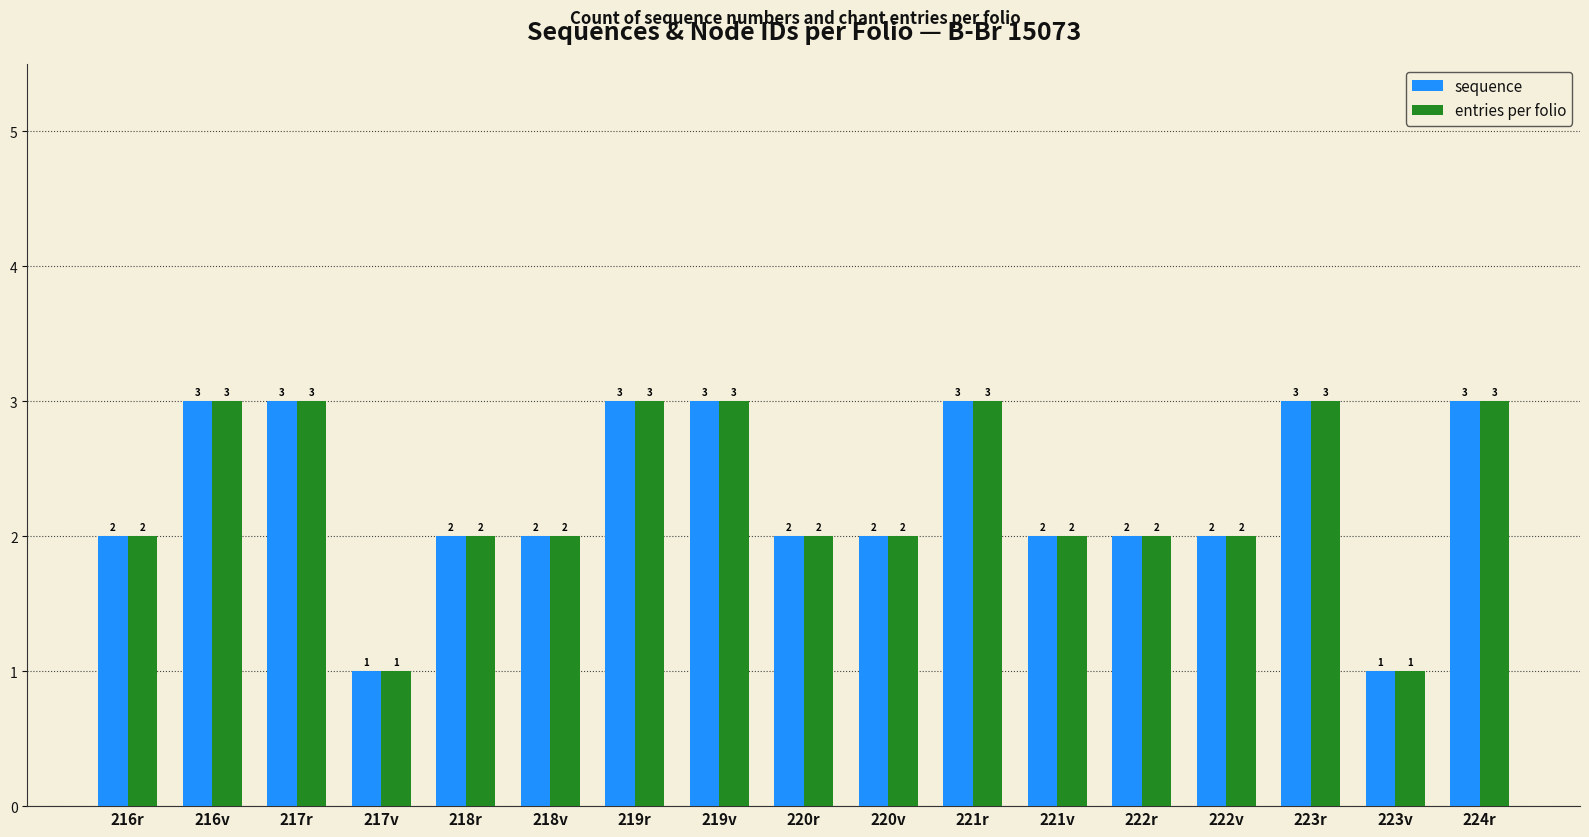

What is the difference between the maximum and minimum values in the entries per folio series?

2